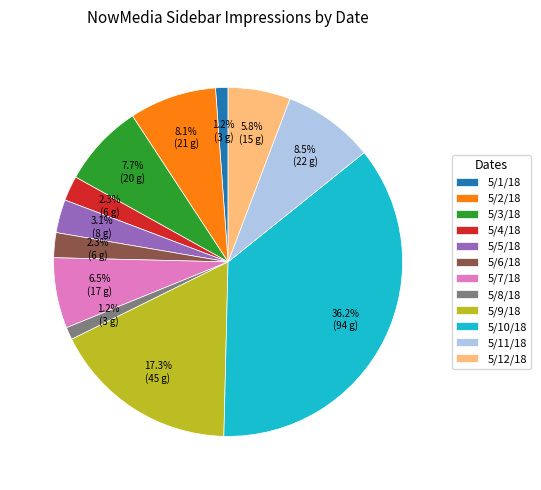

What percentage is NOT represented by 5/2/18?

91.9%